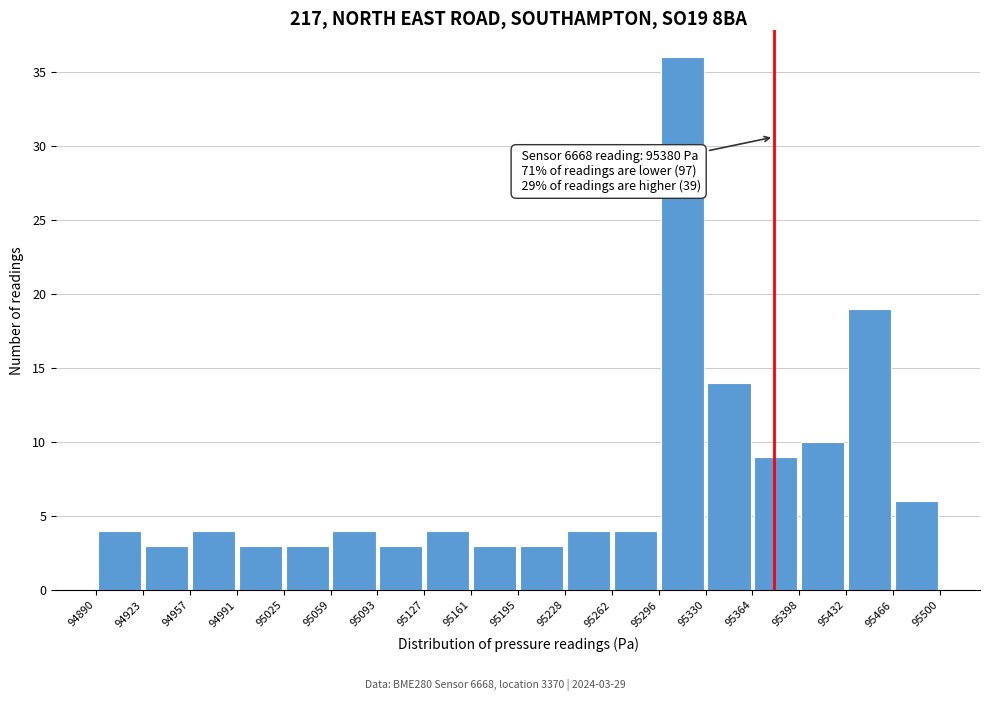

Which range on the x-axis has the tallest bar?

95296 to 95330